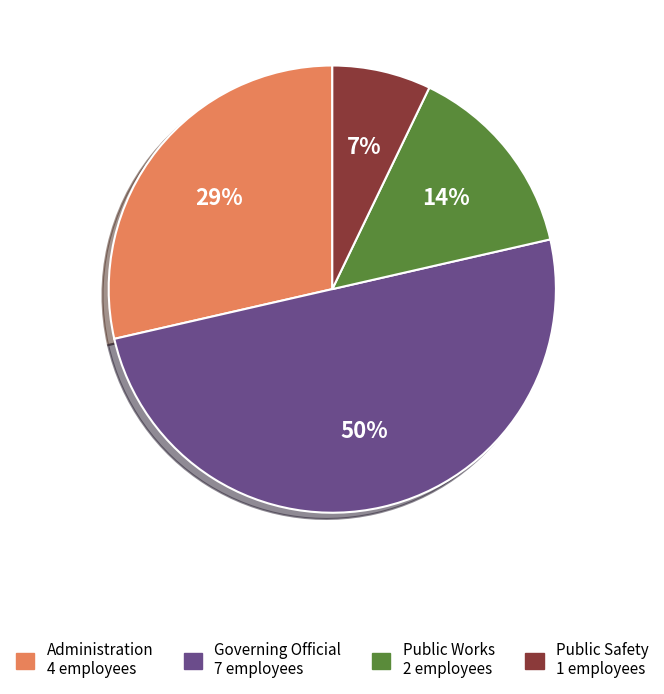

Do Public Works and Administration together represent more than half of the pie?

No